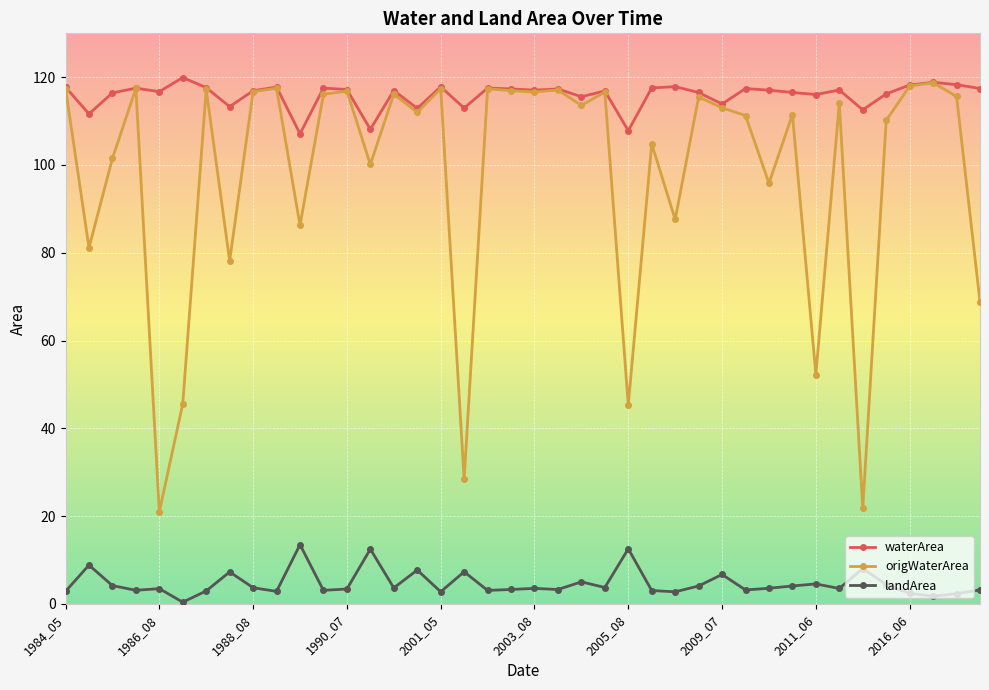

True or false: waterArea has more than 2 points higher than both neighbors.

True